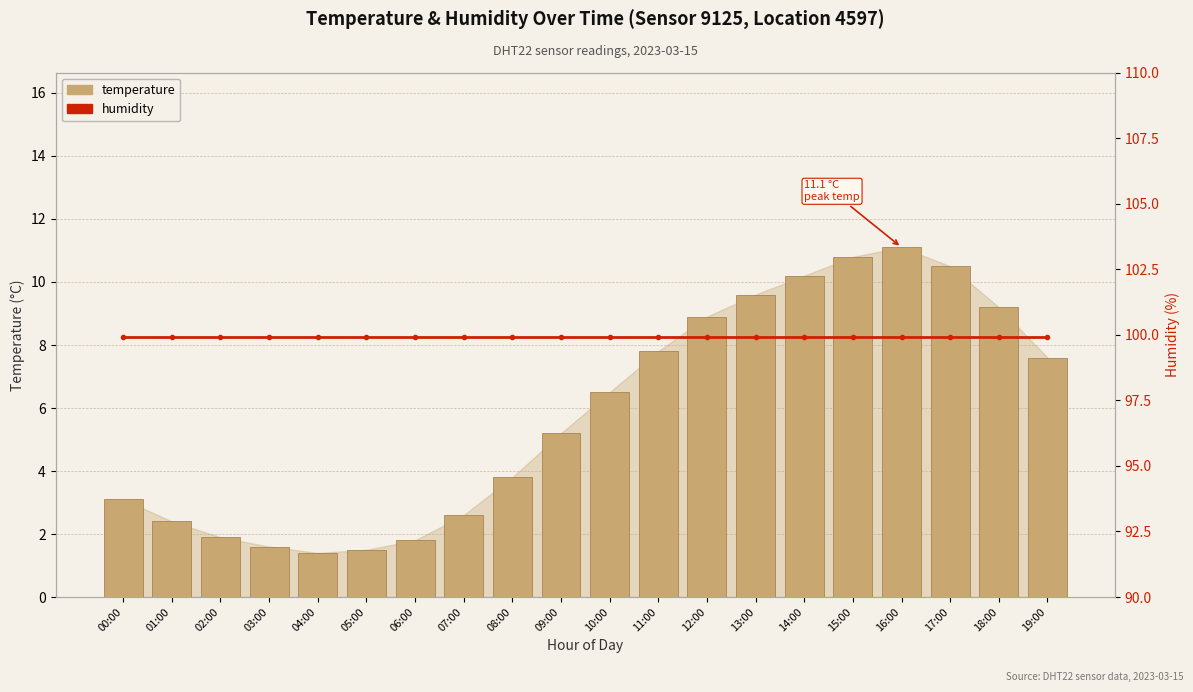

What is the lowest value of the humidity series?

99.9